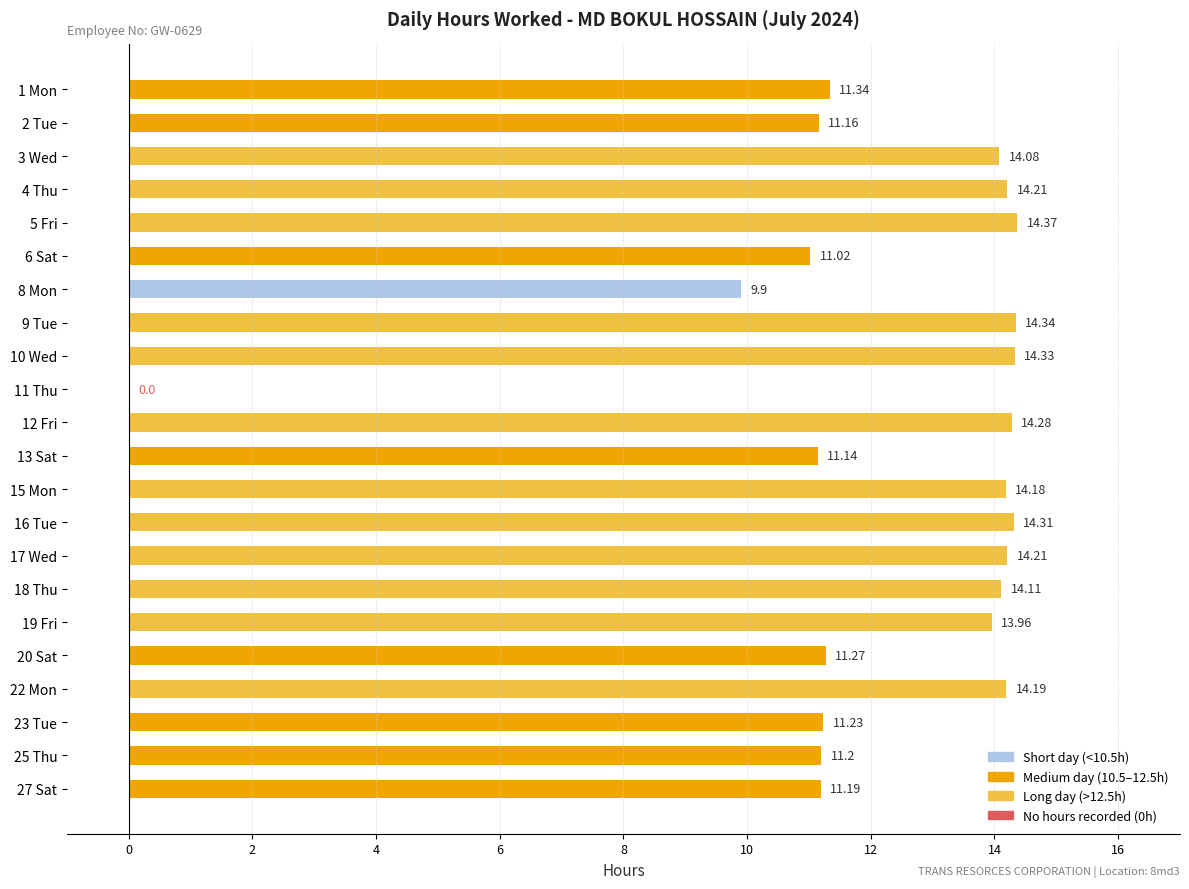

How many categories are shown in the chart?

22